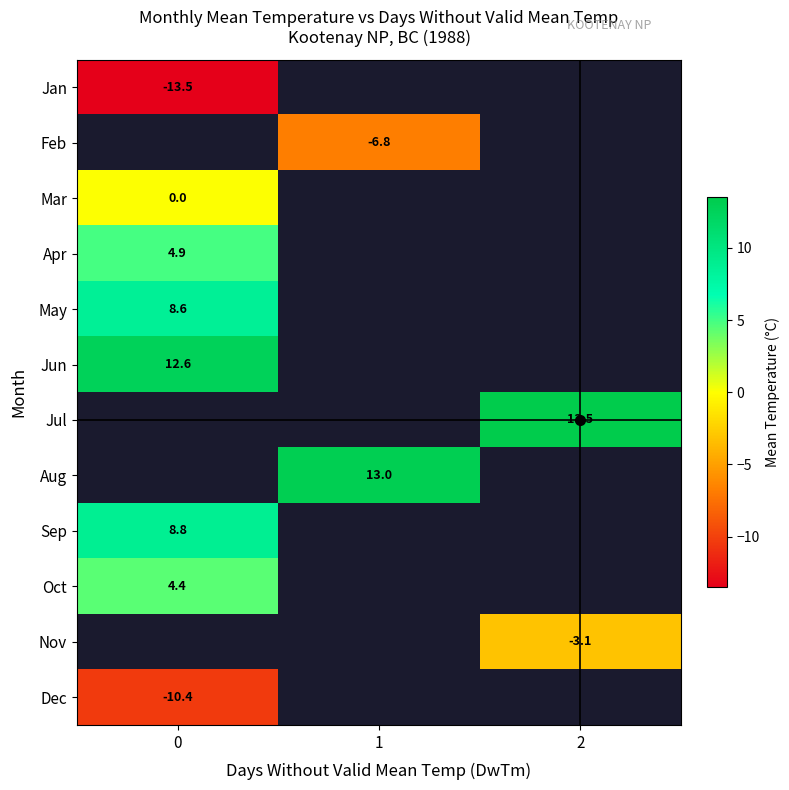

Is it true that Jun equals 12.6 at 0?

True